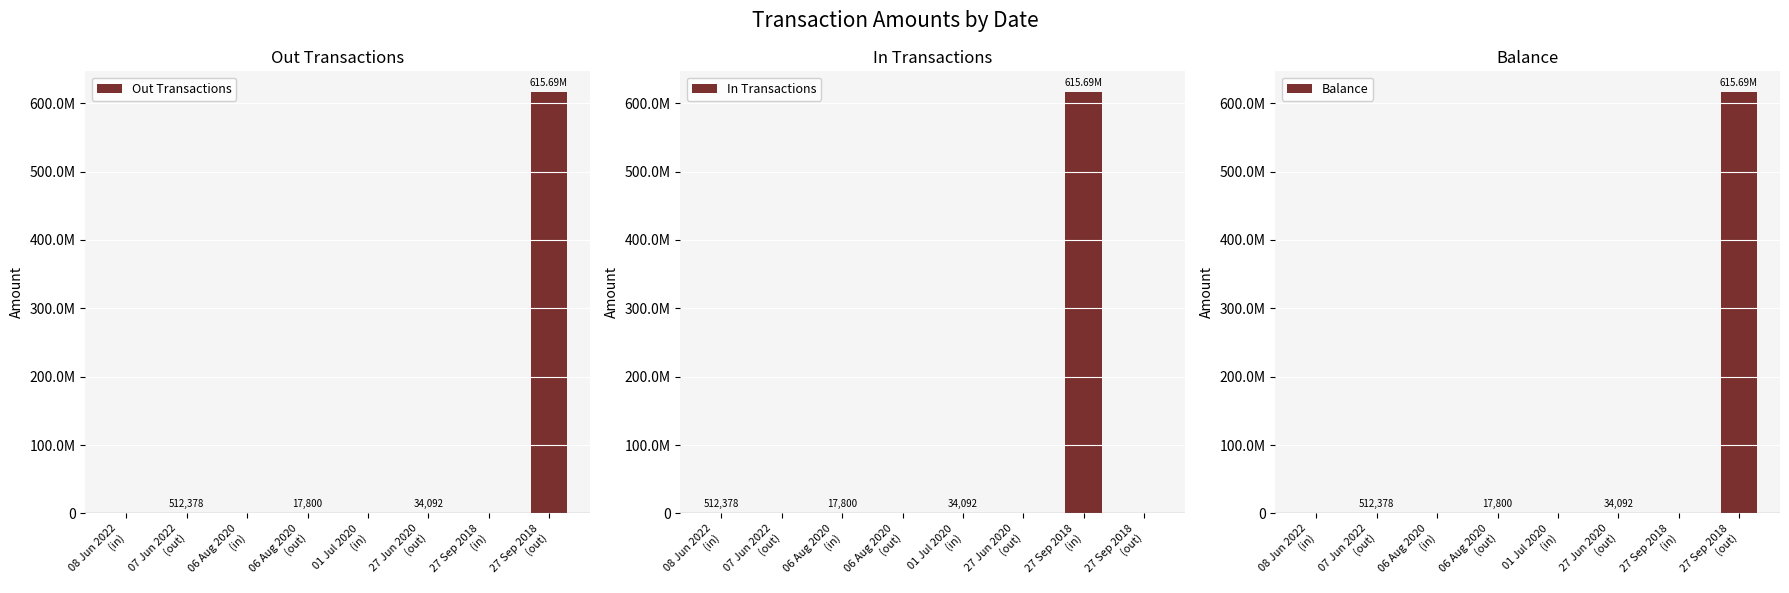

List the series in order of their peak value, lowest first.

Out Transactions, In Transactions, Balance